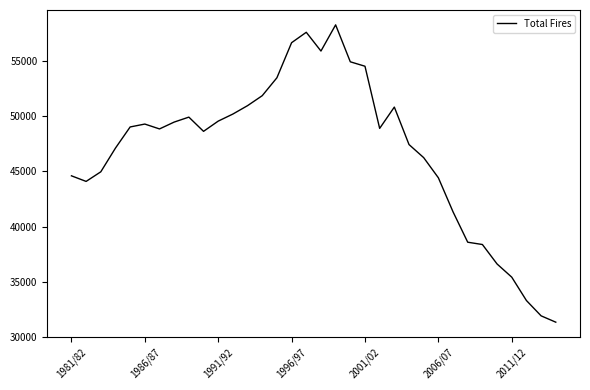

Is this an area chart (filled region under the line)?

No